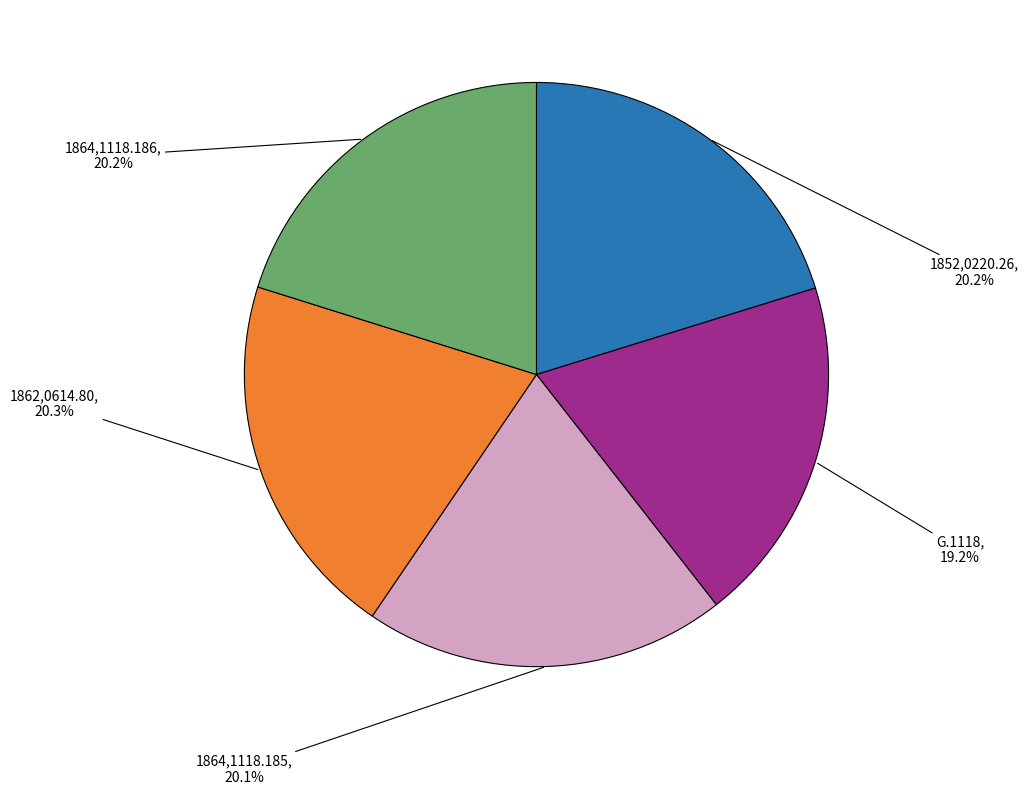

Is there any slice that represents more than half of the pie?

No